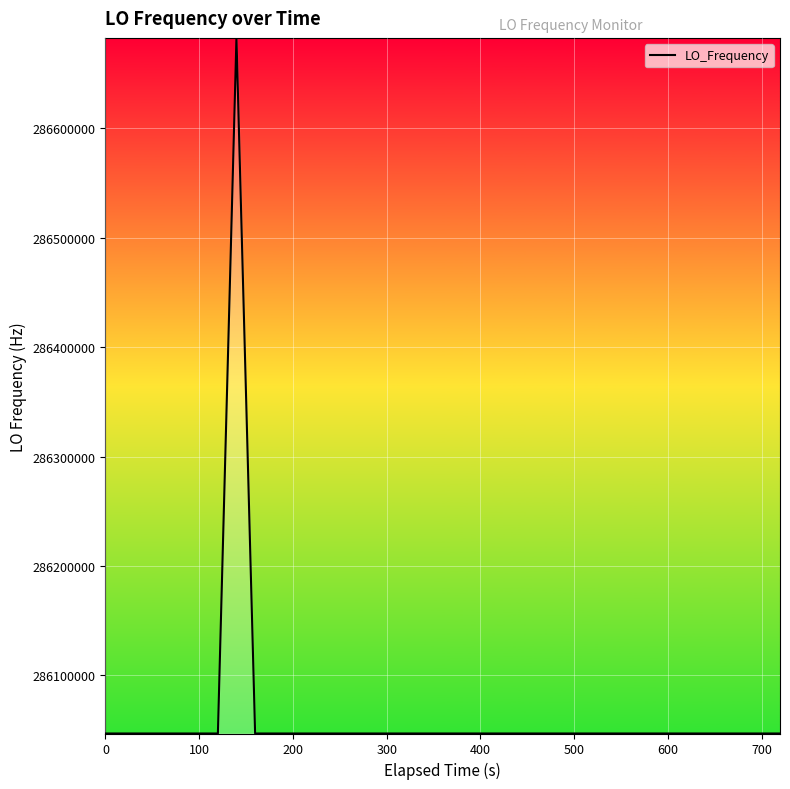

What is the smallest value displayed?

286046995.2